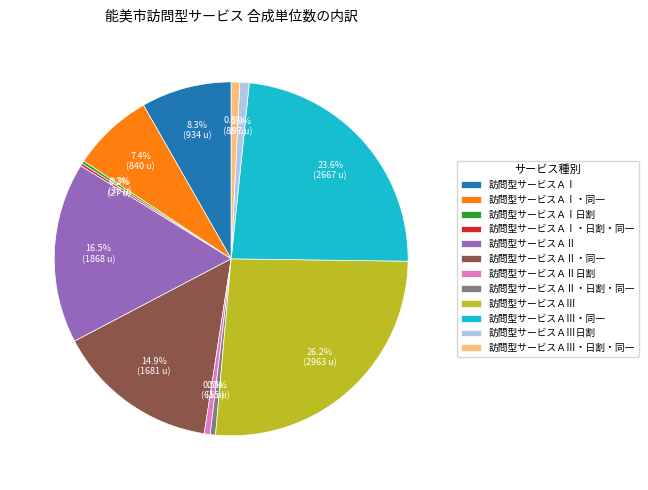

Is there a majority slice in this chart?

No